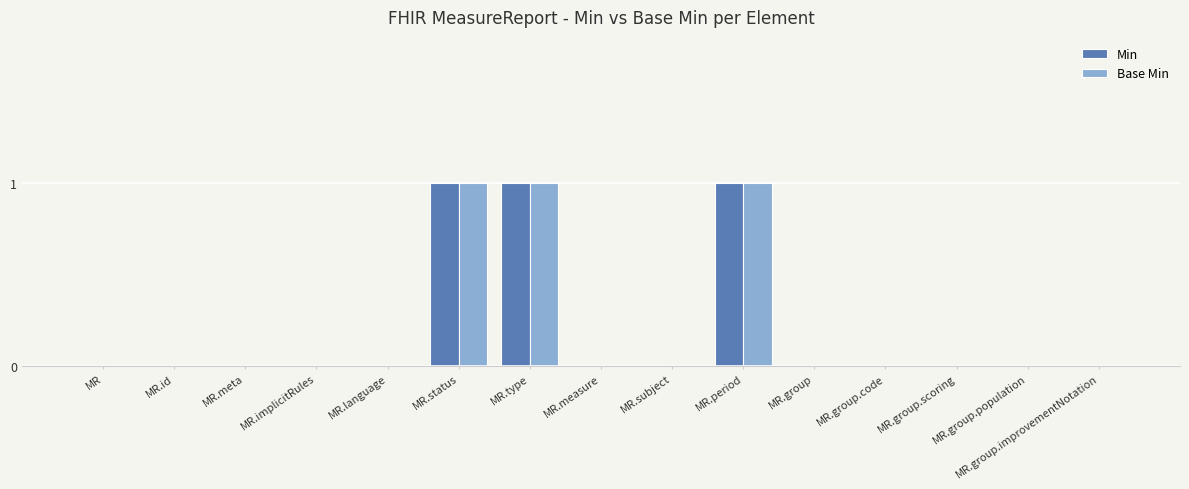

What is the difference between the Base Min values at MR.subject and MR.status?

1